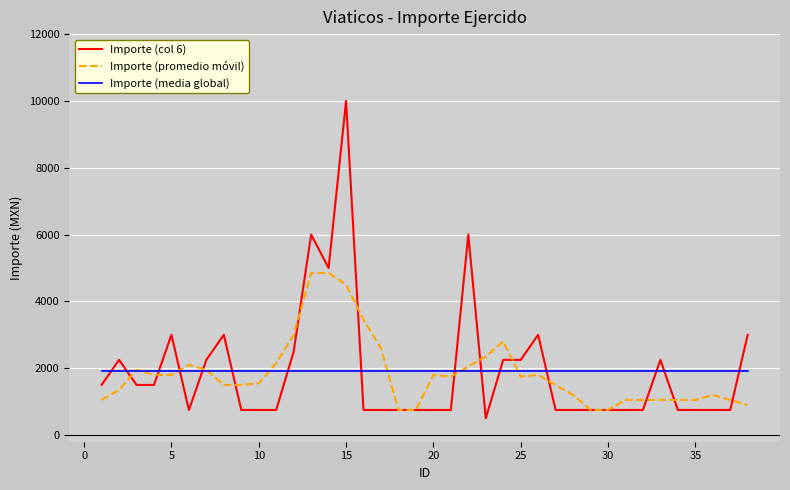

What is the maximum value shown in the chart?

10000.0